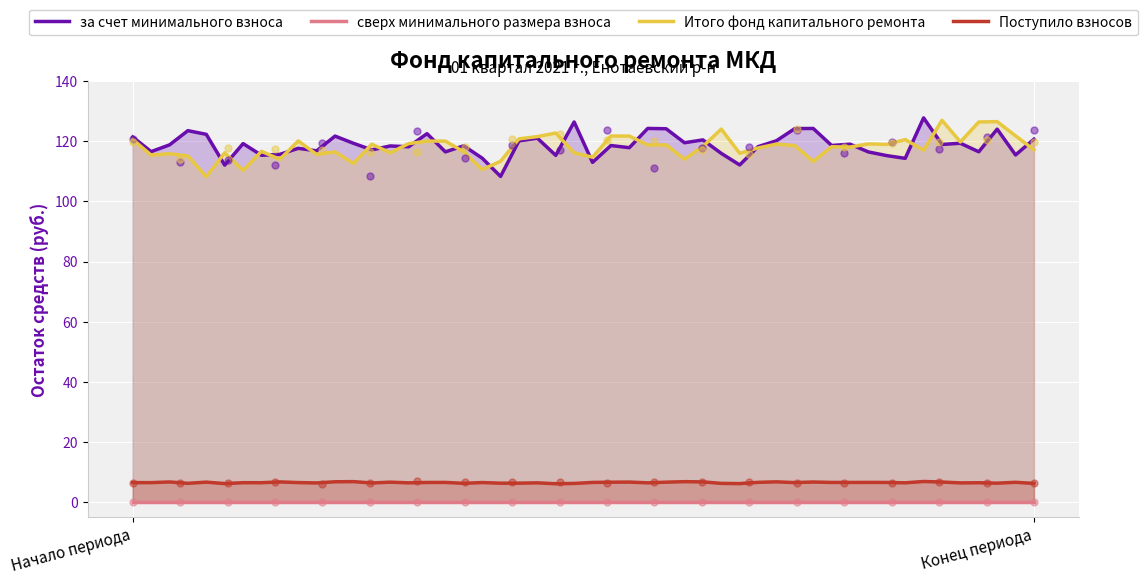

Which series contains the highest Y value?

за счет минимального взноса